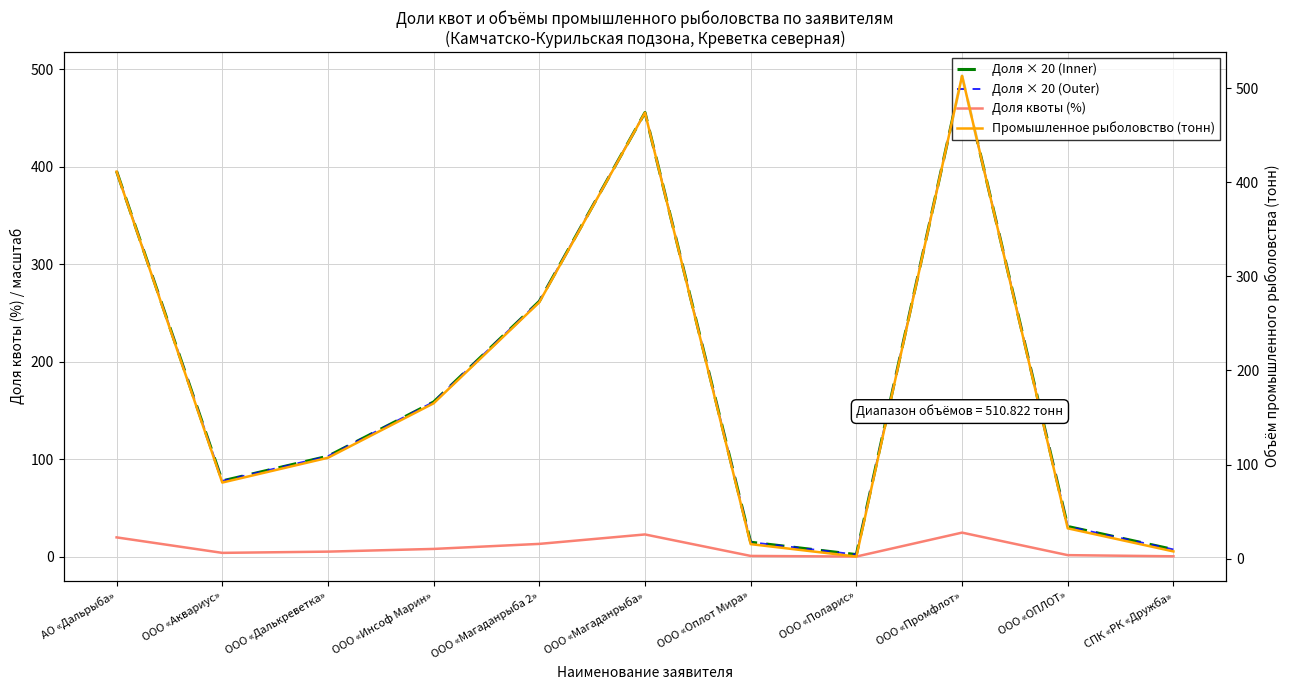

How many data points in Доля × 20 (Outer) are less than 103?

5